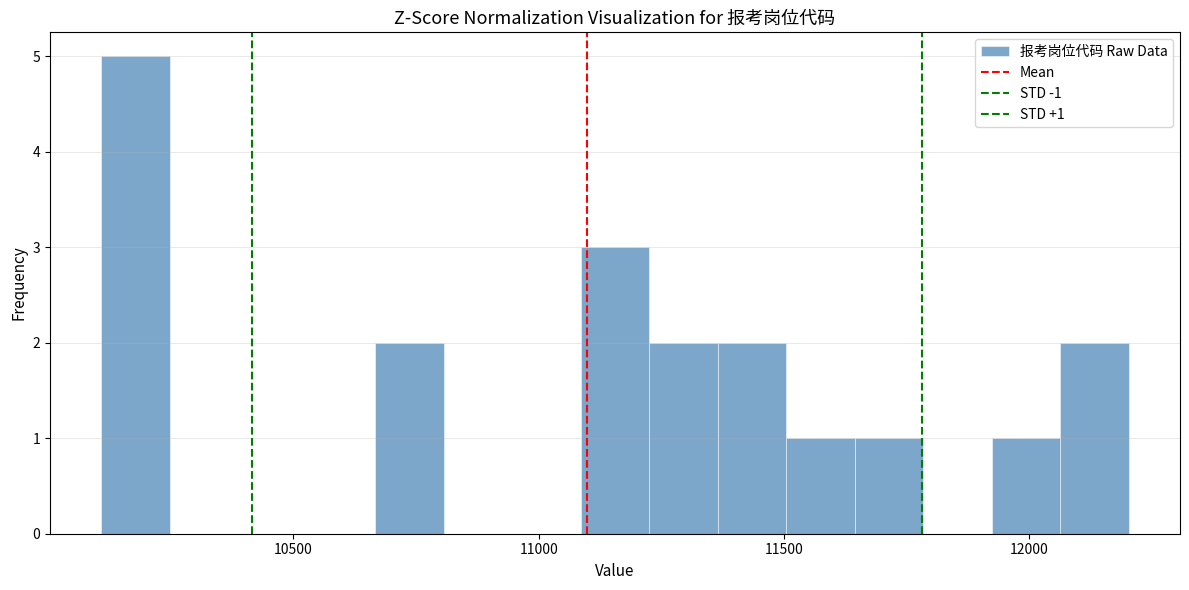

Around what value on the x-axis is the tallest bar? Give the approximate position of its centre, as read against the axis.

10200